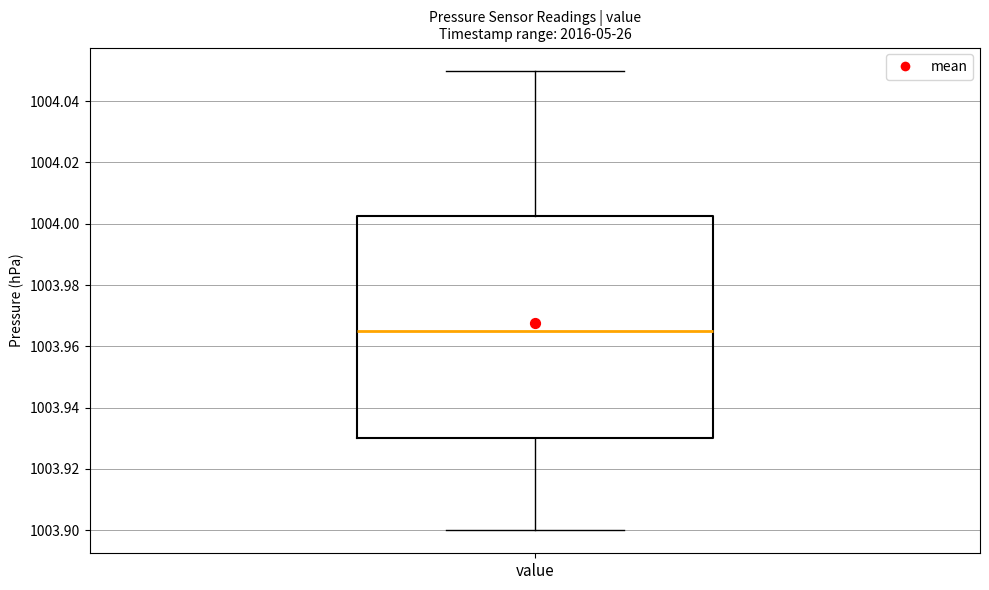

Where does the median line of the box for value sit on the y-axis? The values are not printed on the chart, so give them approximately, as read against the axis.

1003.966